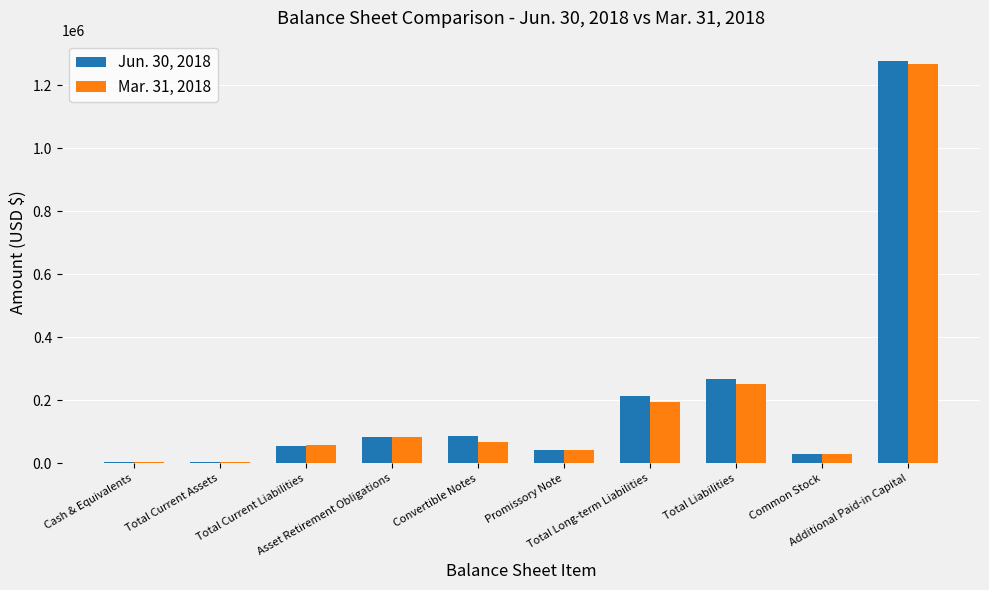

How many groups of bars are there?

10